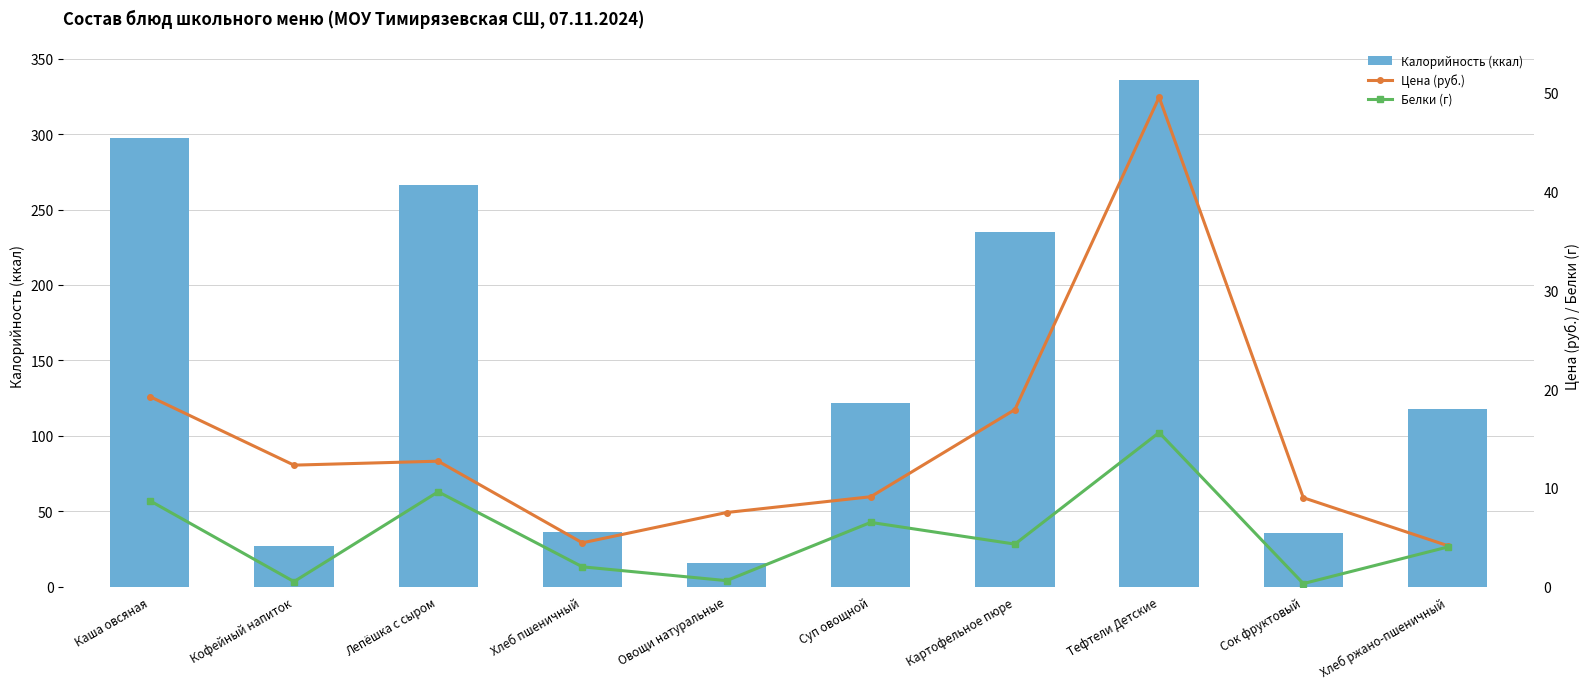

Reading right to left, transcribe all the data shown in this chart.

Калорийность (ккал): 117.4	35.5	335.9	235.4	121.6	15.7	36.0	266.2	26.7	297.7
Цена (руб.): 4.2	9.0	49.6	17.9	9.1	7.5	4.4	12.7	12.3	19.2
Белки (г): 4.0	0.3	15.6	4.3	6.5	0.6	2.0	9.6	0.5	8.7